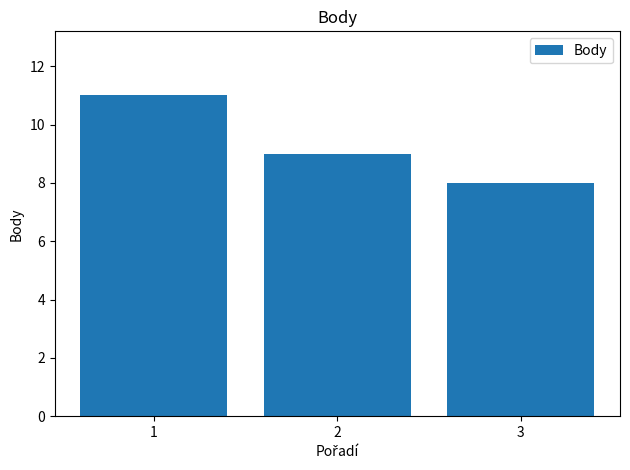

How many bars are there in total?

3